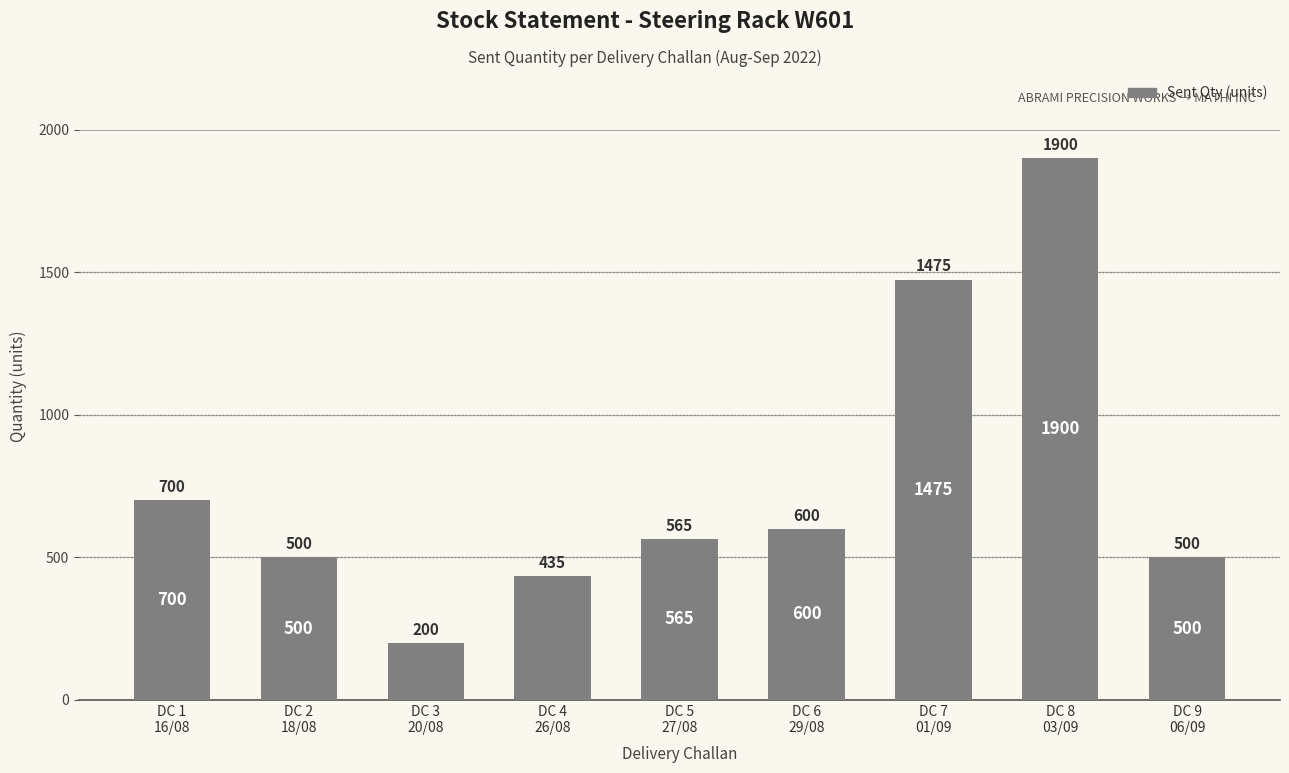

Is it true that the value at DC 2
18/08 is 500?

True